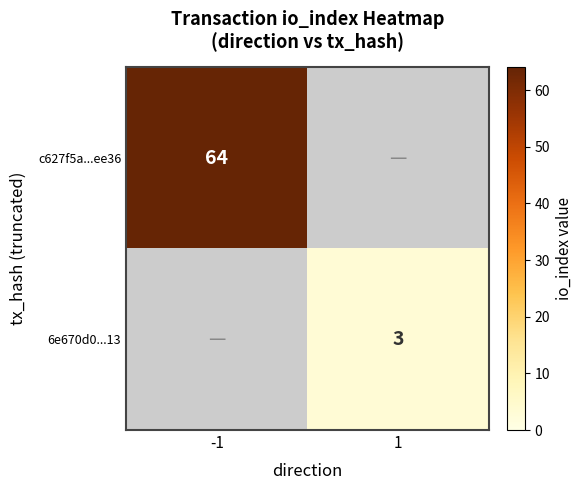

Which label corresponds to the smallest value in the chart?

1